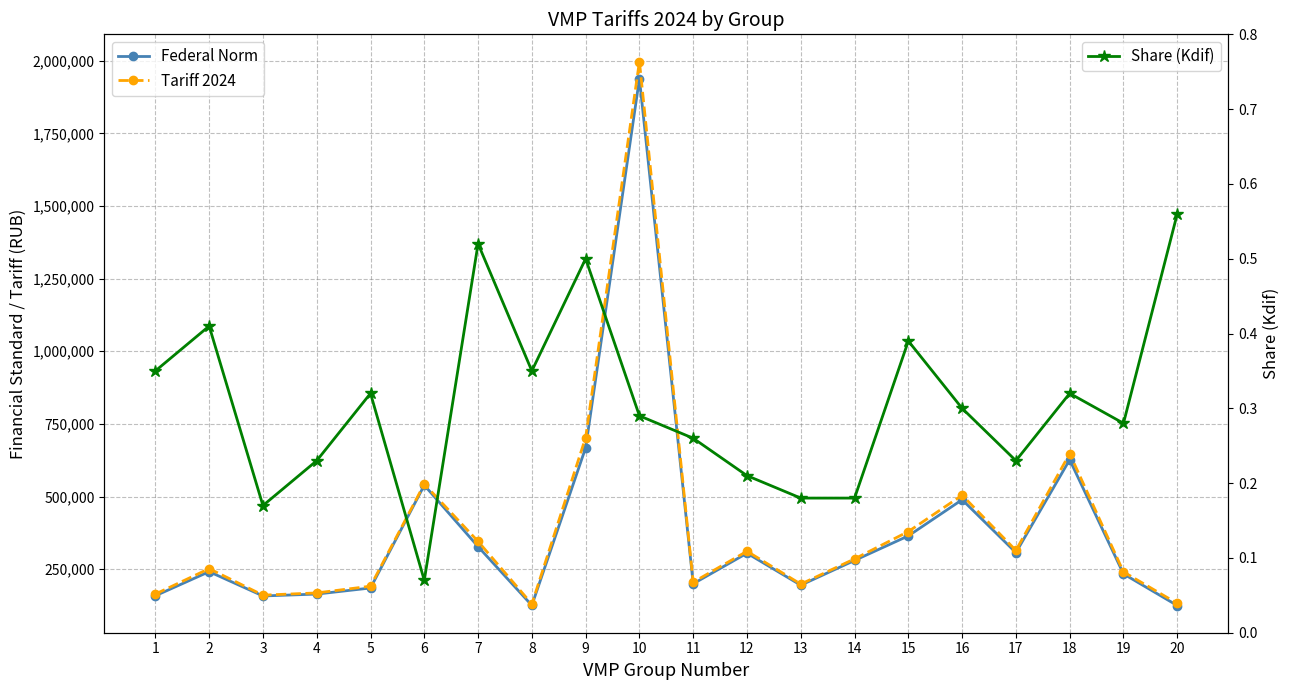

True or false: Share (Kdif) and Federal Norm intersect in this chart.

False